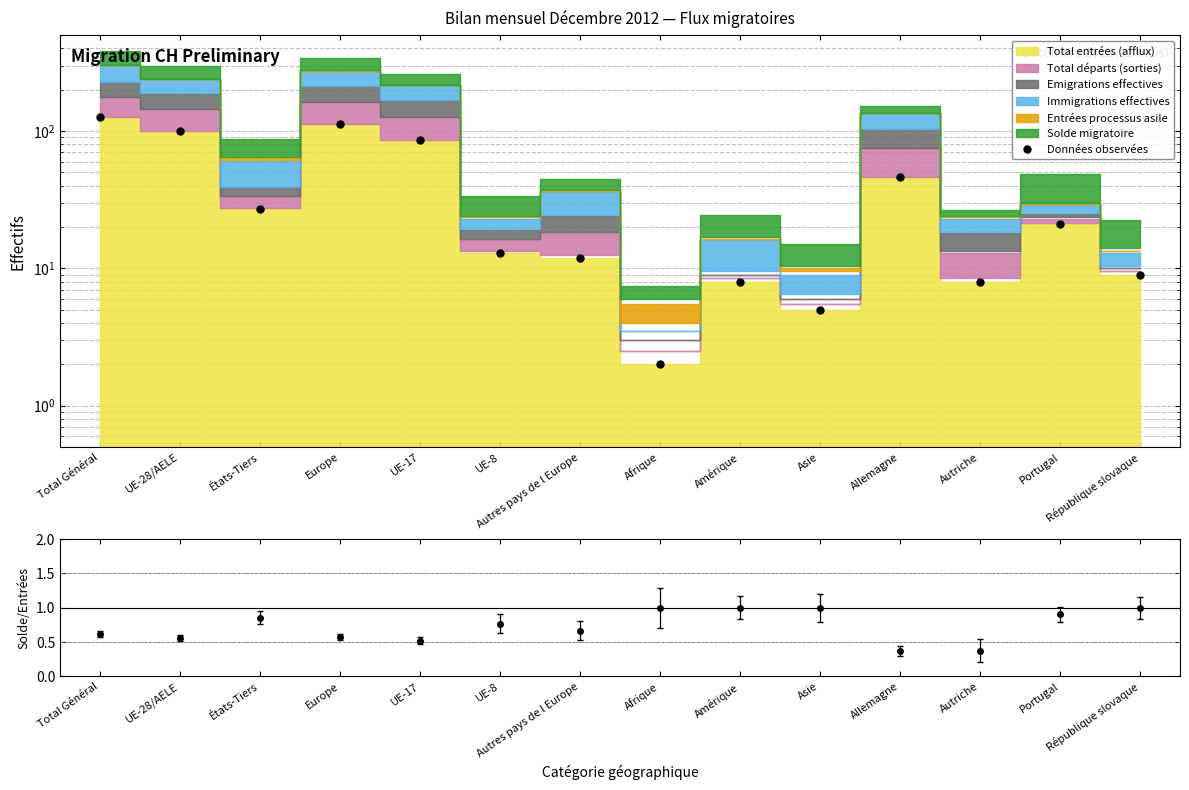

Reading left to right, extract all data points from this chart.

Total Général=127	UE-28/AELE=100	États-Tiers=27	Europe=112	UE-17=86	UE-8=13	Autres pays de l Europe=12	Afrique=2	Amérique=8	Asie=5	Allemagne=46	Autriche=8	Portugal=21	République slovaque=9